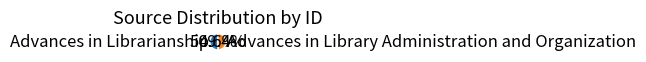

To the nearest percent, what is the average slice percentage?

50%